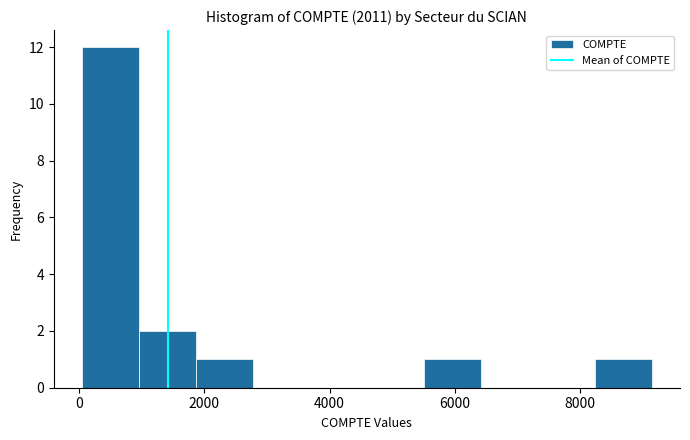

Over which range of the x-axis is the bar tallest?

0 to 1000